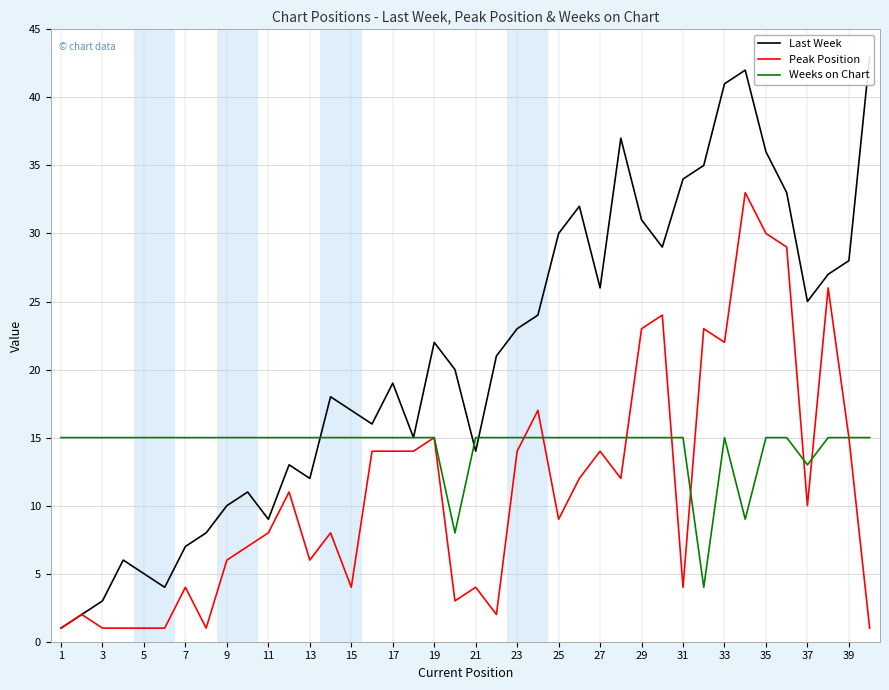

What is the difference between the second highest and minimum values in the Peak Position series?

29